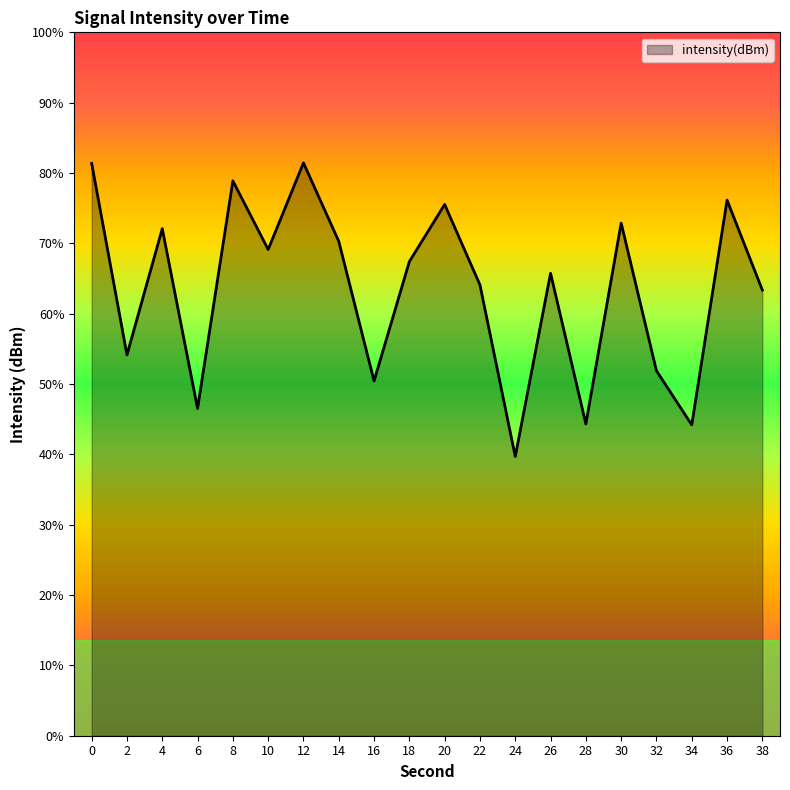

List the labels in order of value, largest first.

12, 0, 8, 36, 20, 30, 4, 14, 10, 18, 26, 22, 38, 2, 32, 16, 6, 28, 34, 24